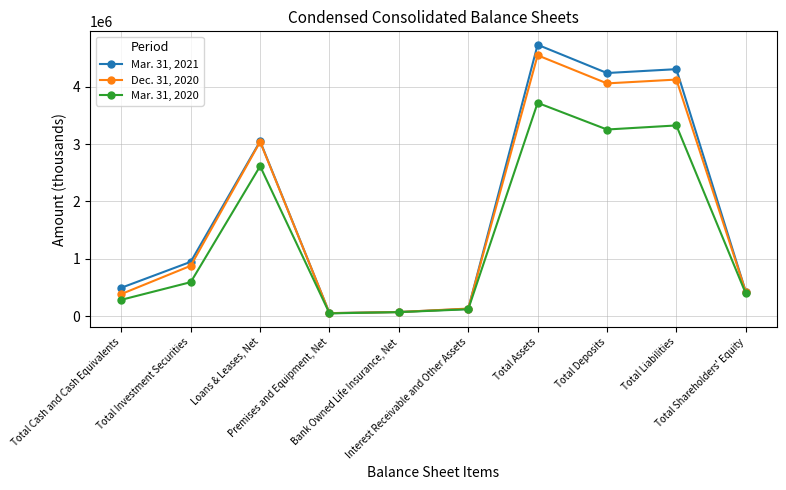

What is the greatest value displayed?

4734459